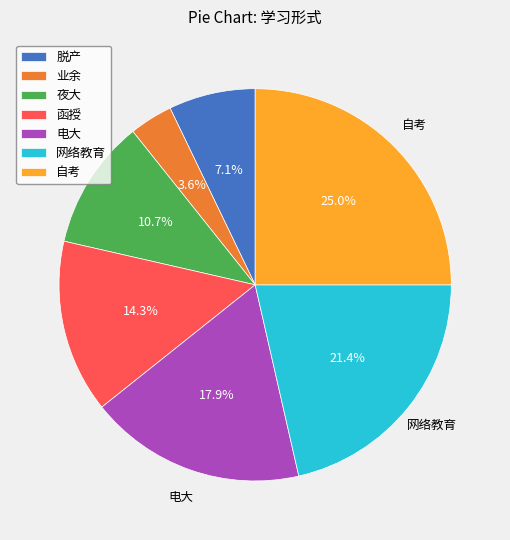

Do 电大 and 自考 together represent more than half of the pie?

No